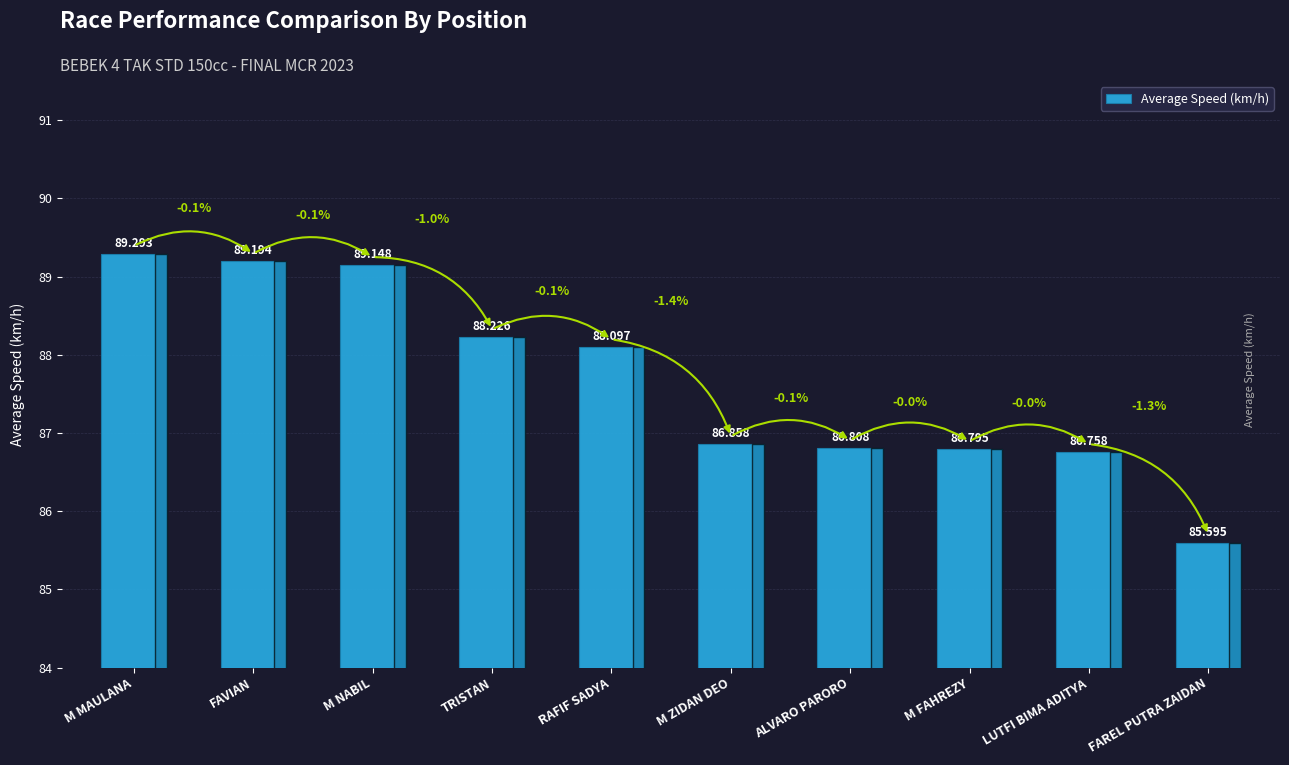

Which category has the lowest value across all series?

FAREL PUTRA ZAIDAN